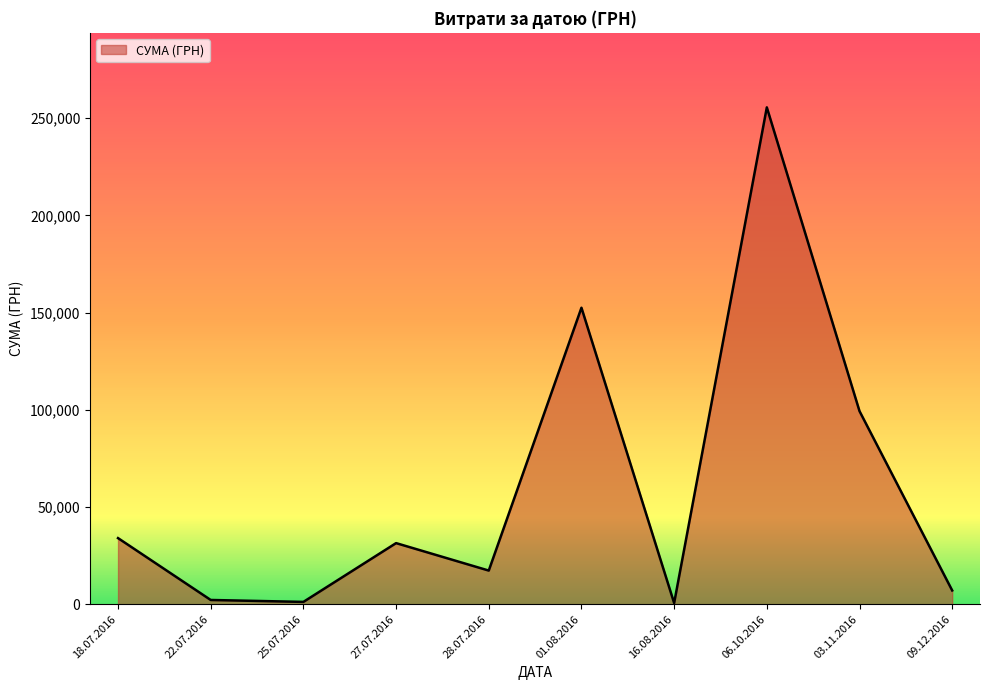

What is the difference between the second highest and second lowest values?

151305.2